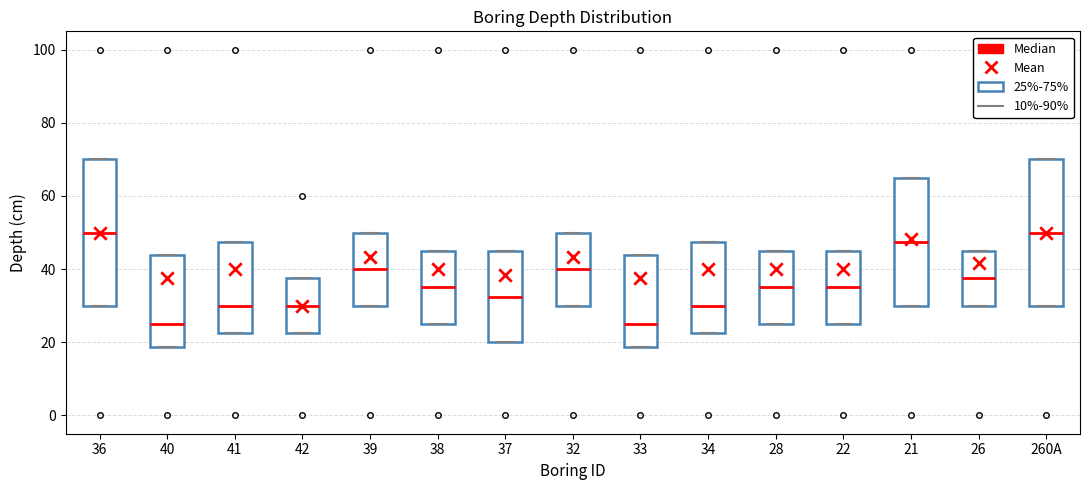

Where is the upper edge of the box for 38 on the y-axis? The values are not printed on the chart, so give them approximately, as read against the axis.

46